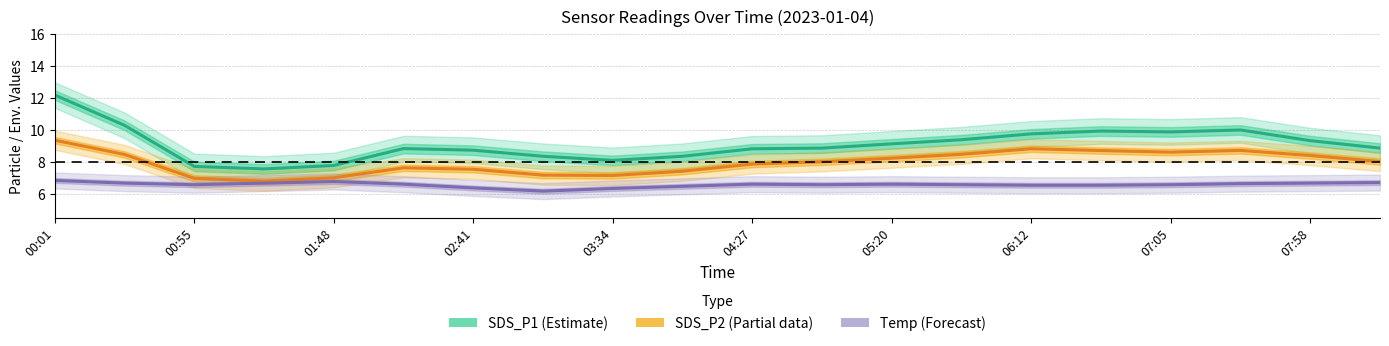

Rank the series by their maximum value, from lowest to highest.

Temp (Forecast), SDS_P2 (Partial), SDS_P1 (Estimate)